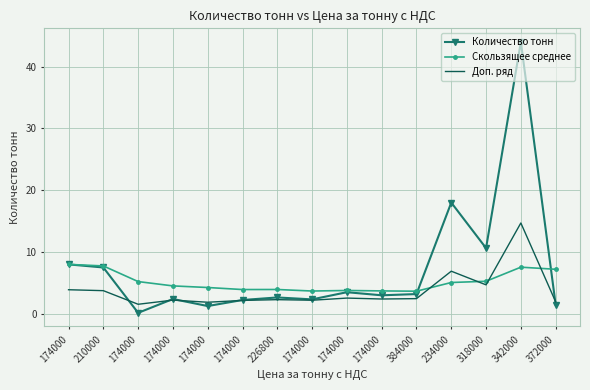

Read the Скользящее среднее value at 372000.

7.2